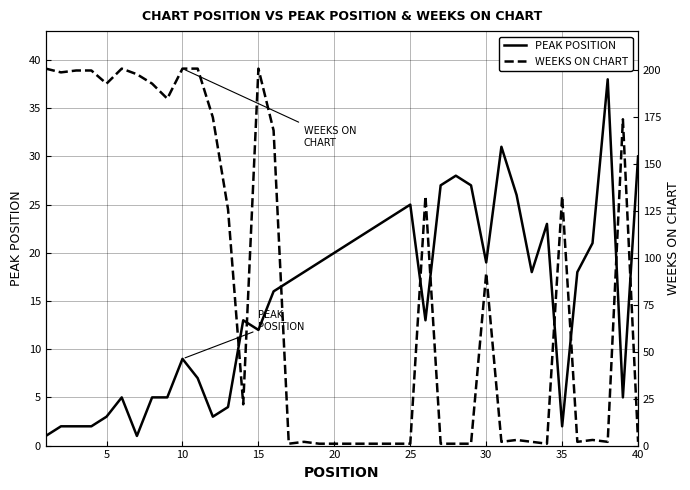

What is the highest value of the PEAK POSITION series?

38